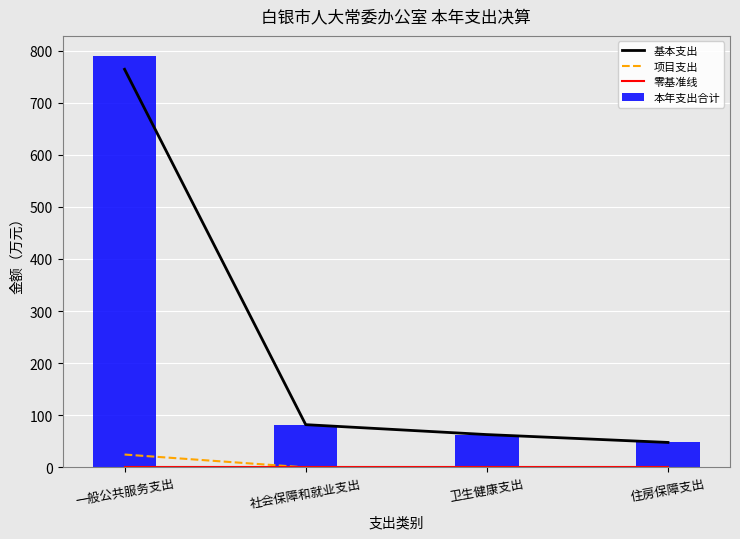

Rank the categories by 本年支出合计 value from highest to lowest.

一般公共服务支出, 社会保障和就业支出, 卫生健康支出, 住房保障支出